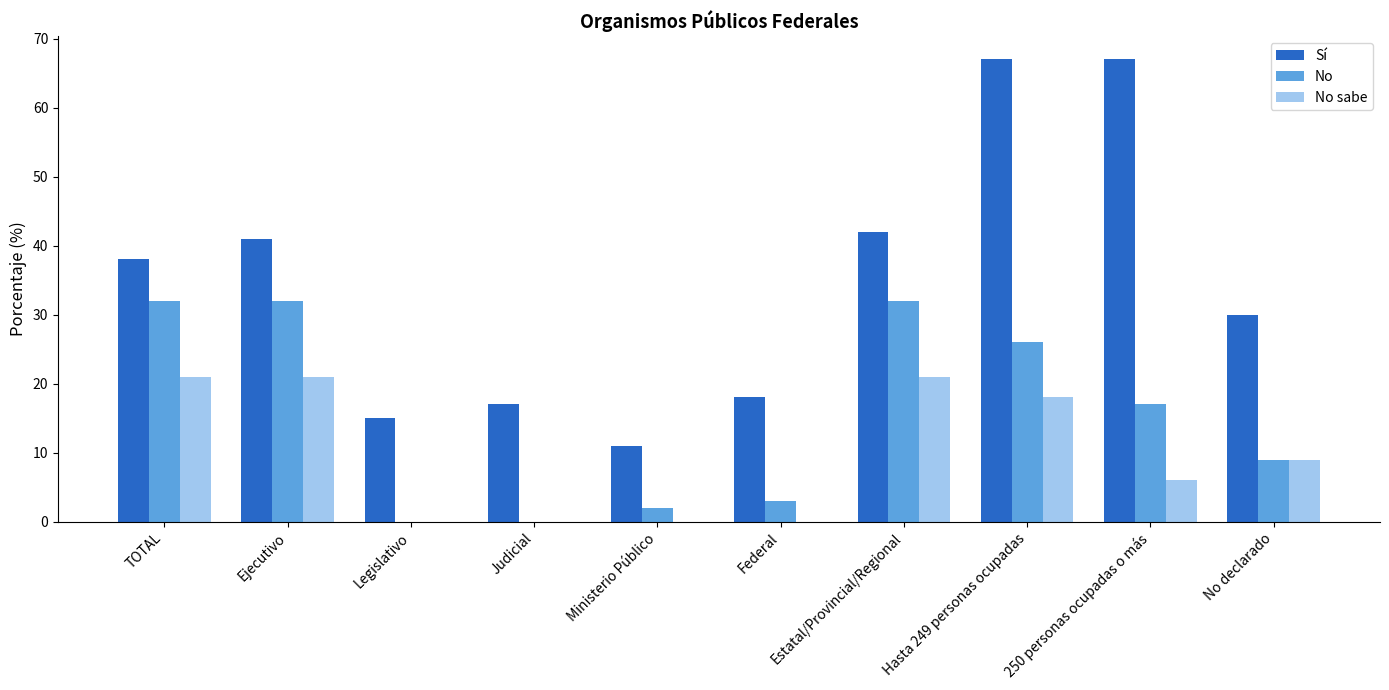

What value does the Sí series have at Federal, to the nearest 10?

20